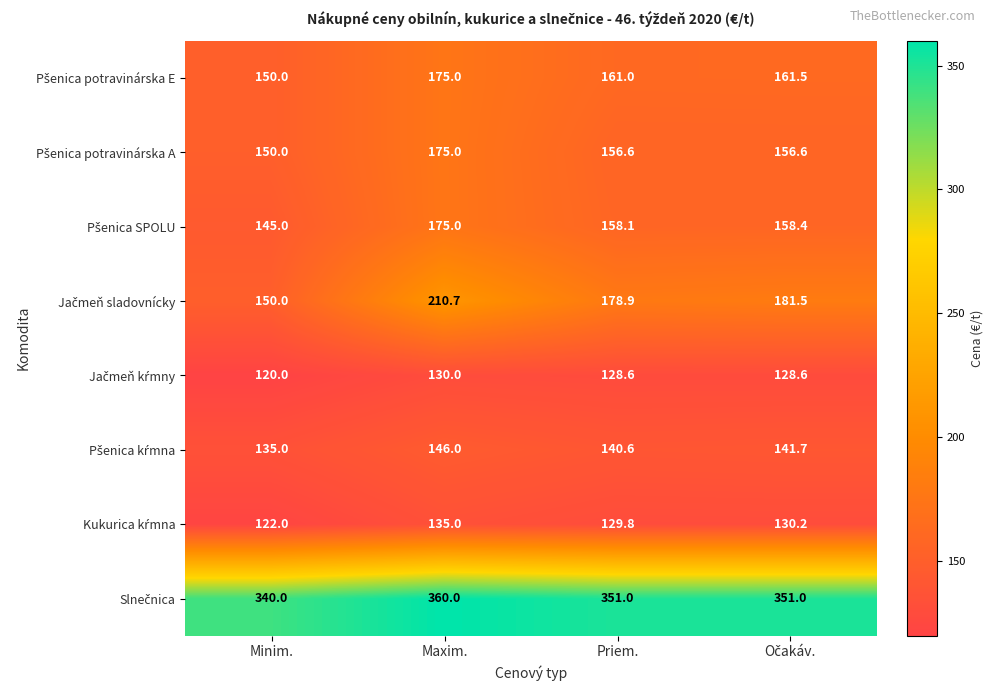

At which category is the sum across all series the highest?

Maxim.